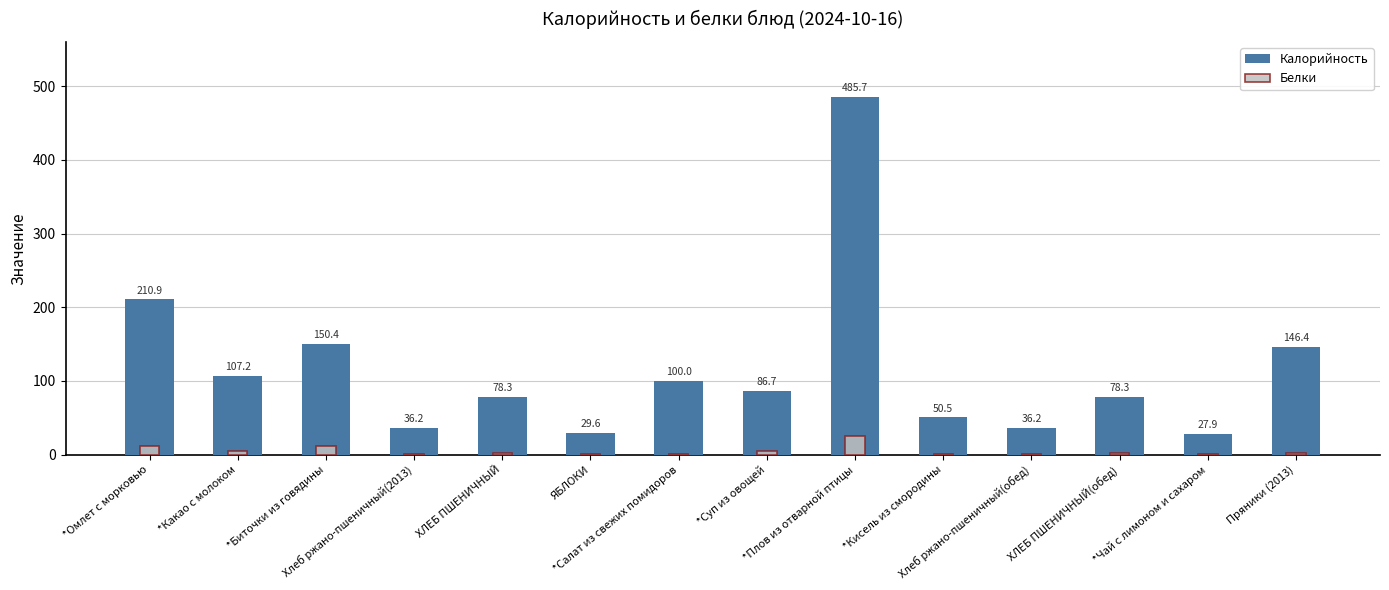

Rank the categories by Белки value from highest to lowest.

*Плов из отварной птицы, *Биточки из говядины, *Омлет с морковью, *Суп из овощей, *Какао с молоком, ХЛЕБ ПШЕНИЧНЫЙ, ХЛЕБ ПШЕНИЧНЫЙ(обед), Пряники (2013), Хлеб ржано-пшеничный(2013), Хлеб ржано-пшеничный(обед), *Салат из свежих помидоров, *Чай с лимоном и сахаром, ЯБЛОКИ, *Кисель из смородины